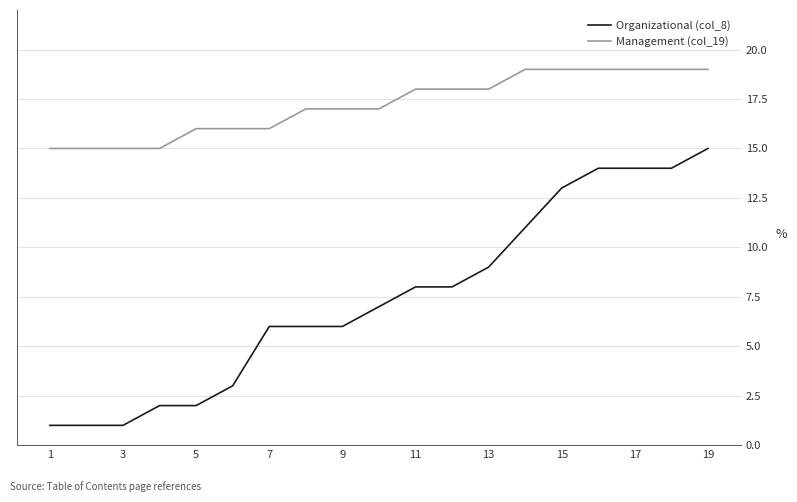

Which series has the widest spread of values?

Organizational (col_8)